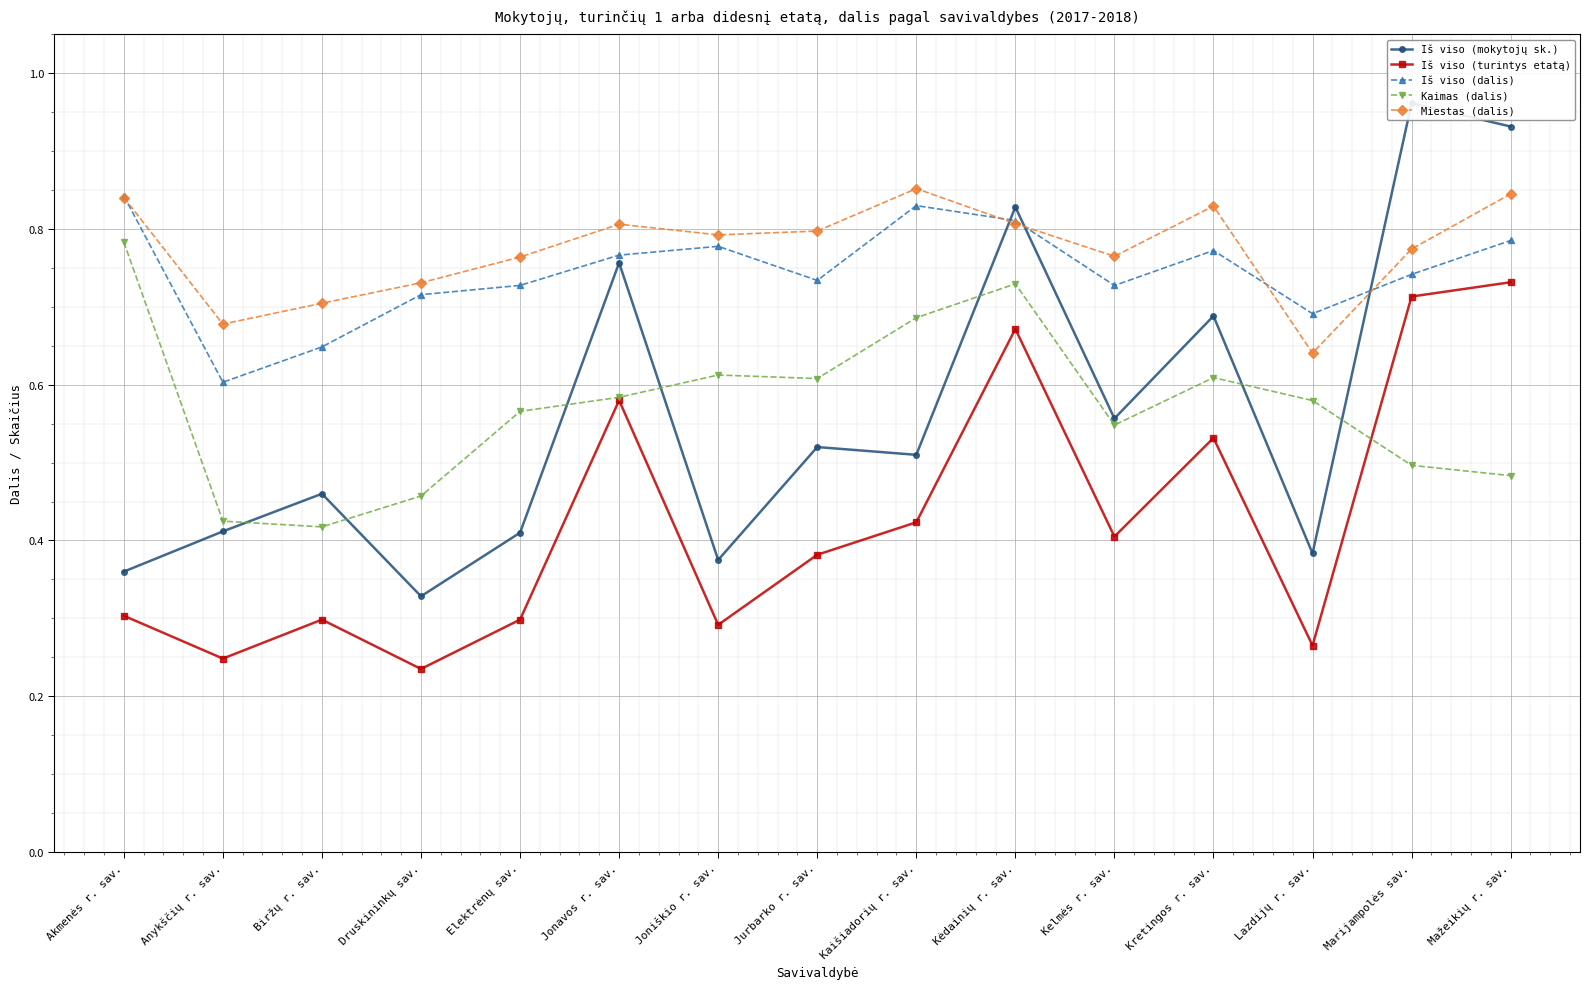

What is the label of the 5th point from the left?

Elektrėnų sav.